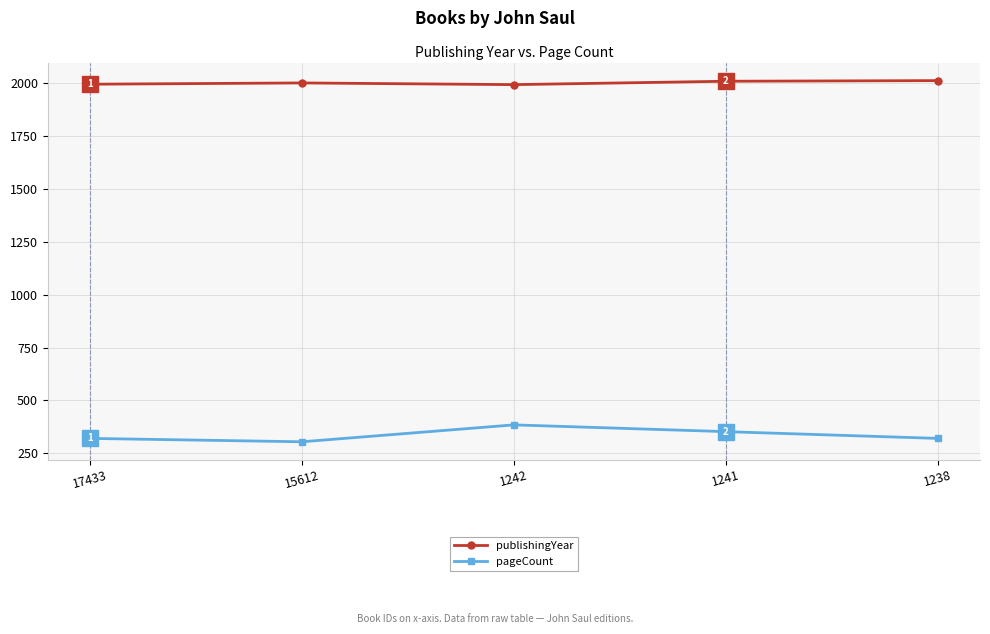

What is the spread (max minus min) of values at 15612?

1698